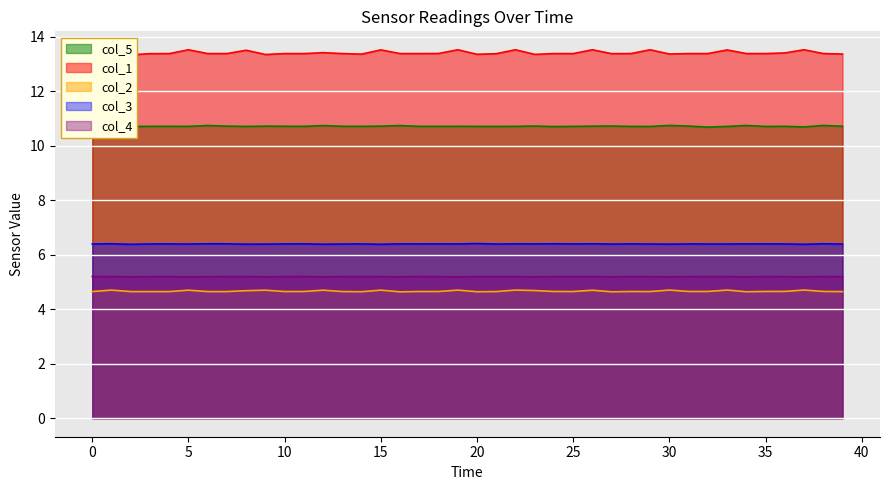

True or false: col_3 and col_4 cross at least once.

False